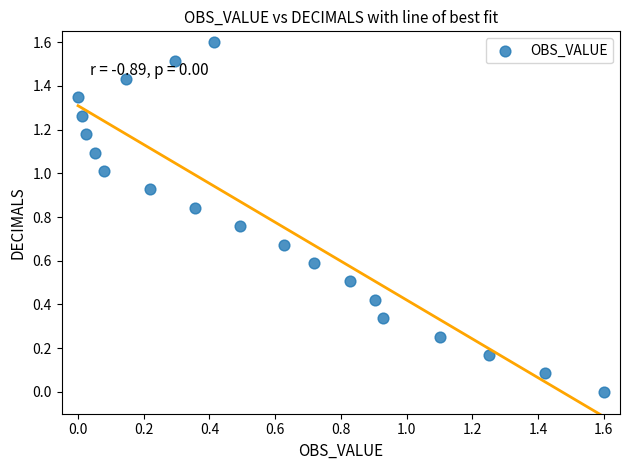

What is the range of Y values (max minus min)?

1.6